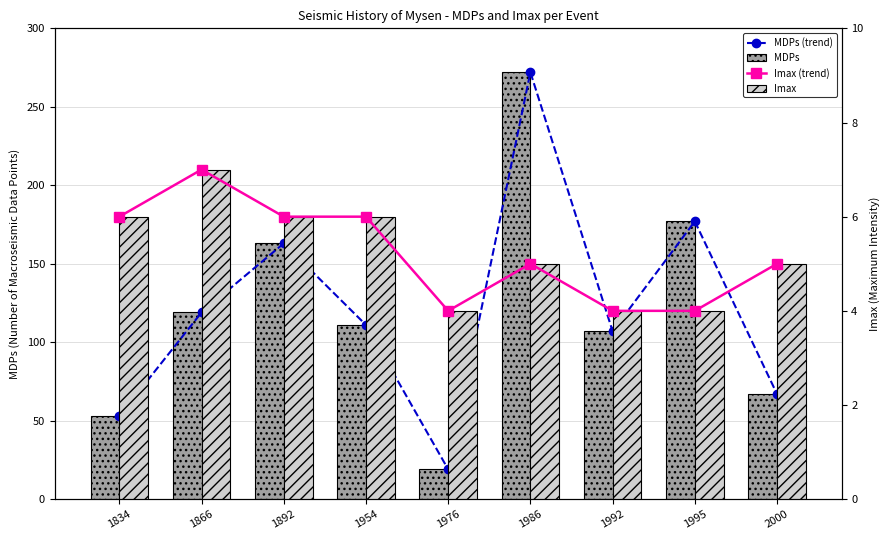

Is it true that MDPs equals 53 at 1834?

True